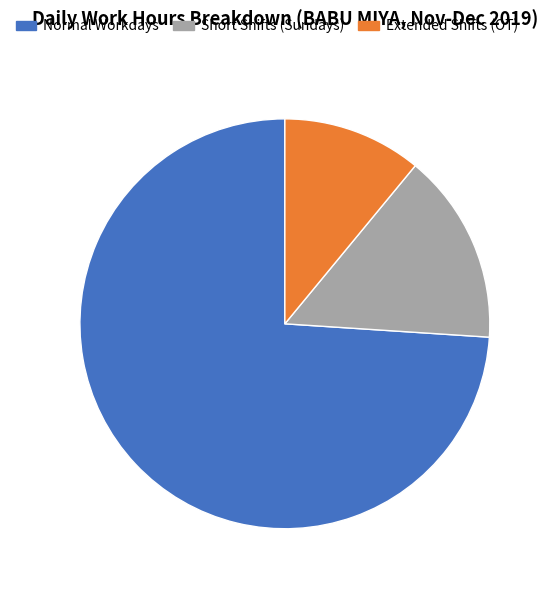

Which slice is the smallest?

Extended Shifts (OT)